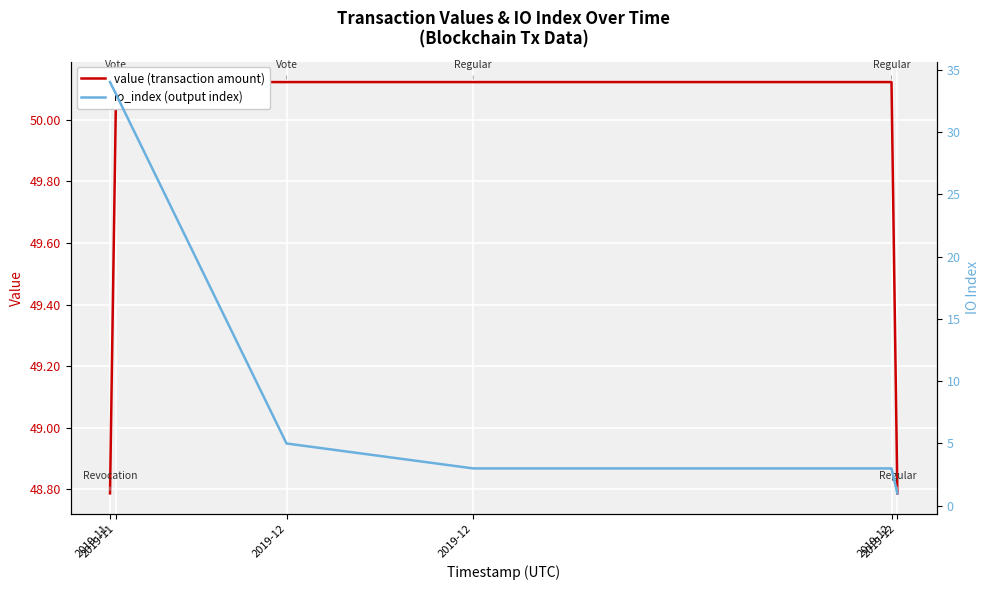

At which label does io_index (output index) first exceed 5?

2019-11